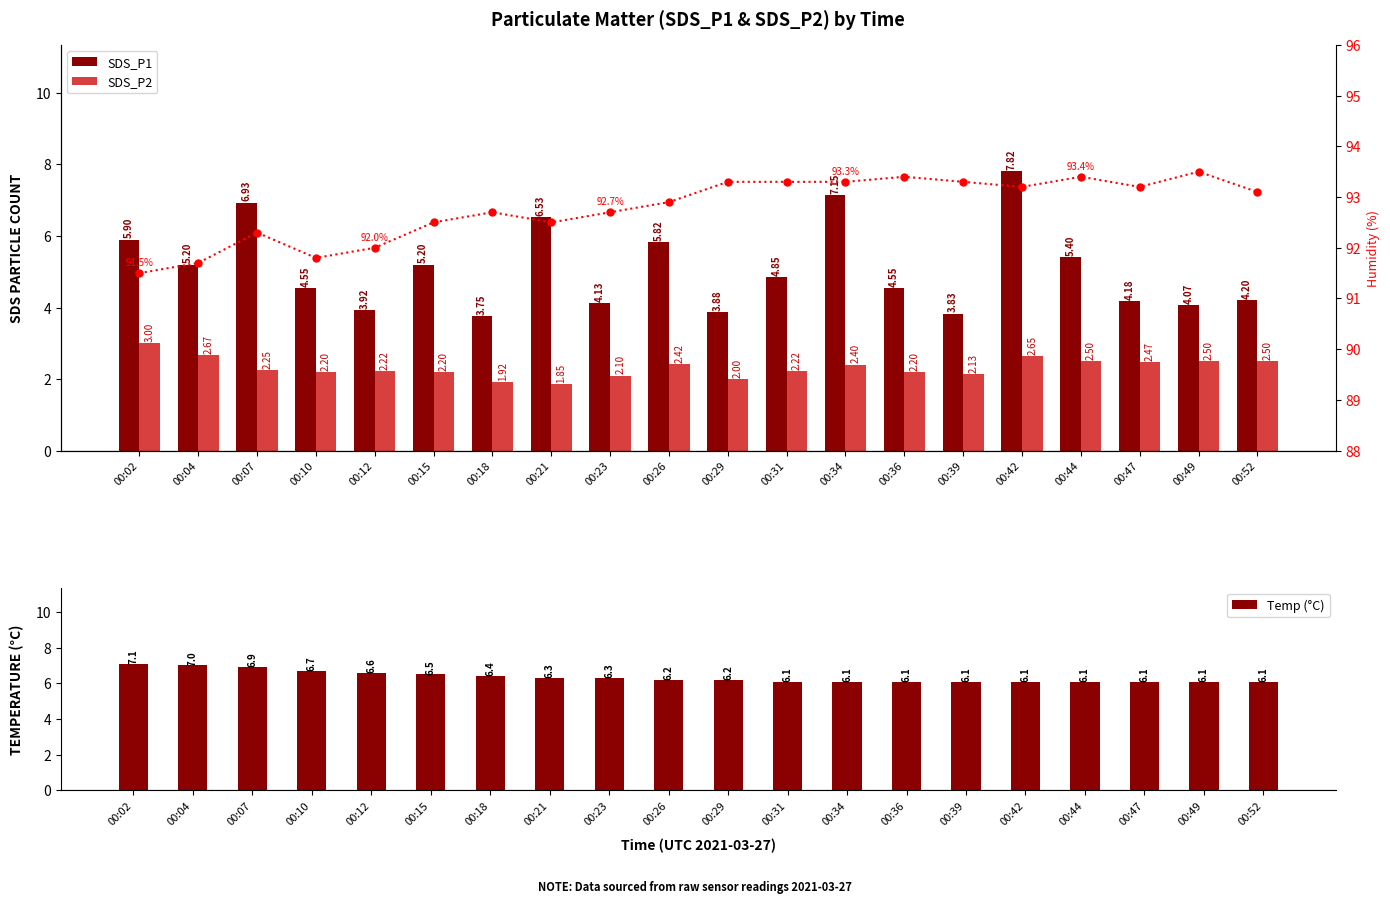

Is the value of SDS_P2 at 00:12 greater than the value of Humidity at 00:42?

No